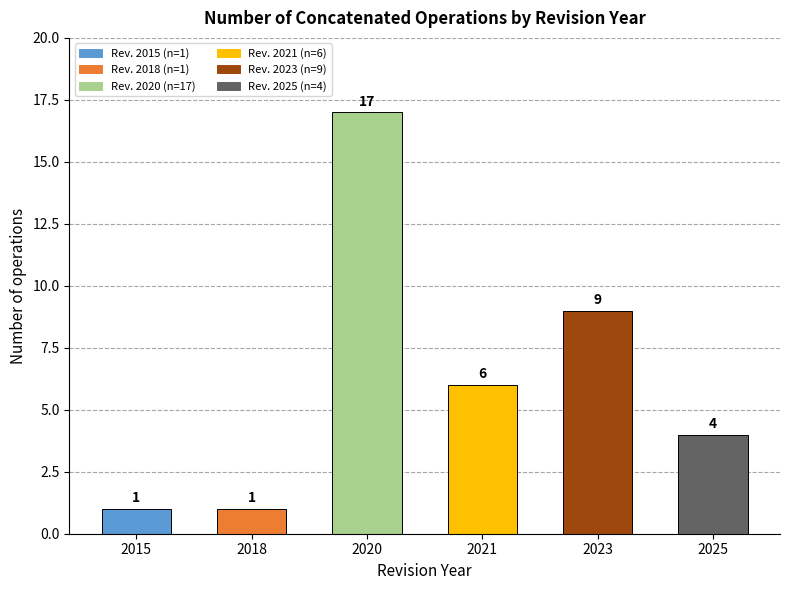

What is the approximate value at 2021, to the nearest 10?

10